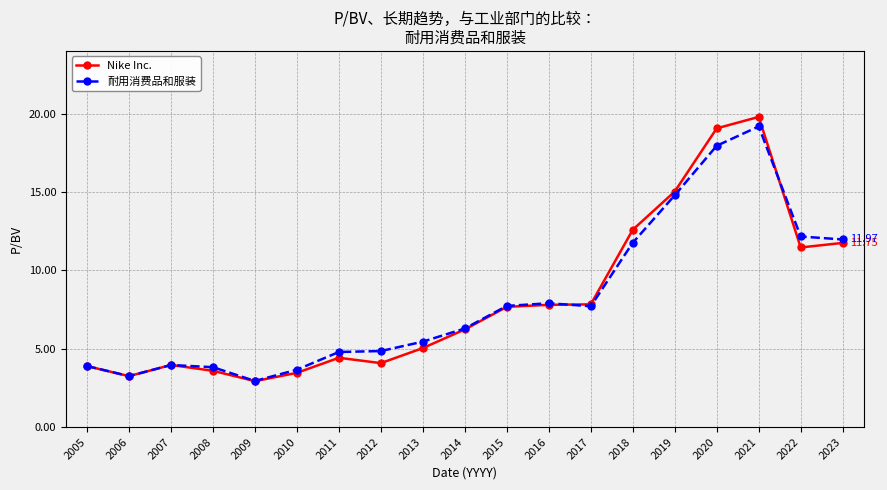

Is this an area chart (filled region under the line)?

No